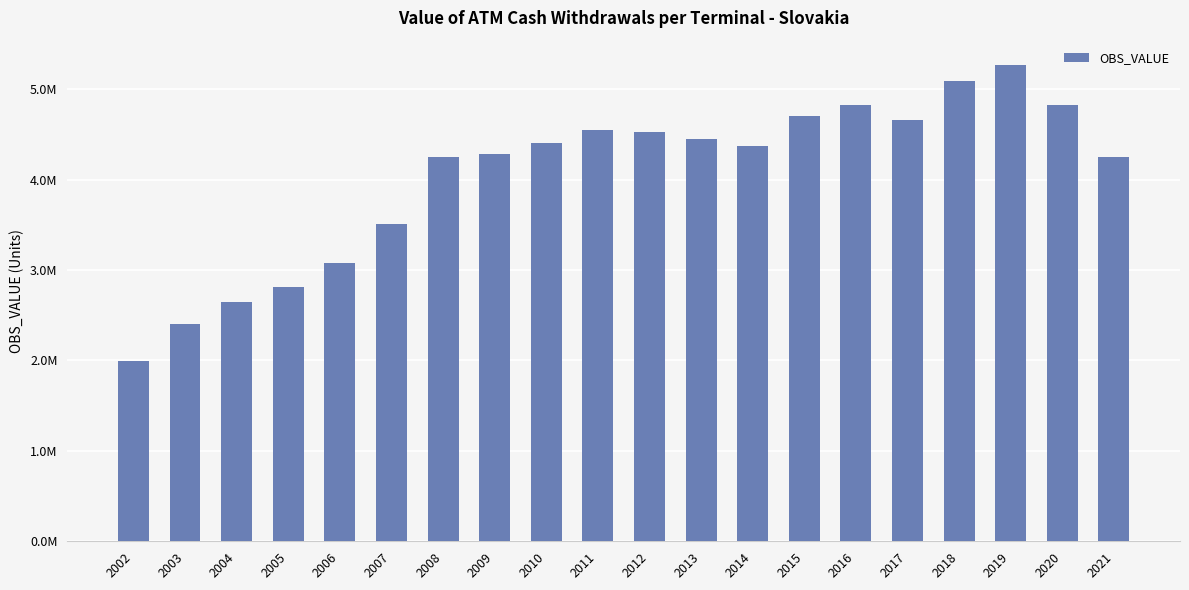

Does the chart contain stacked bars?

No